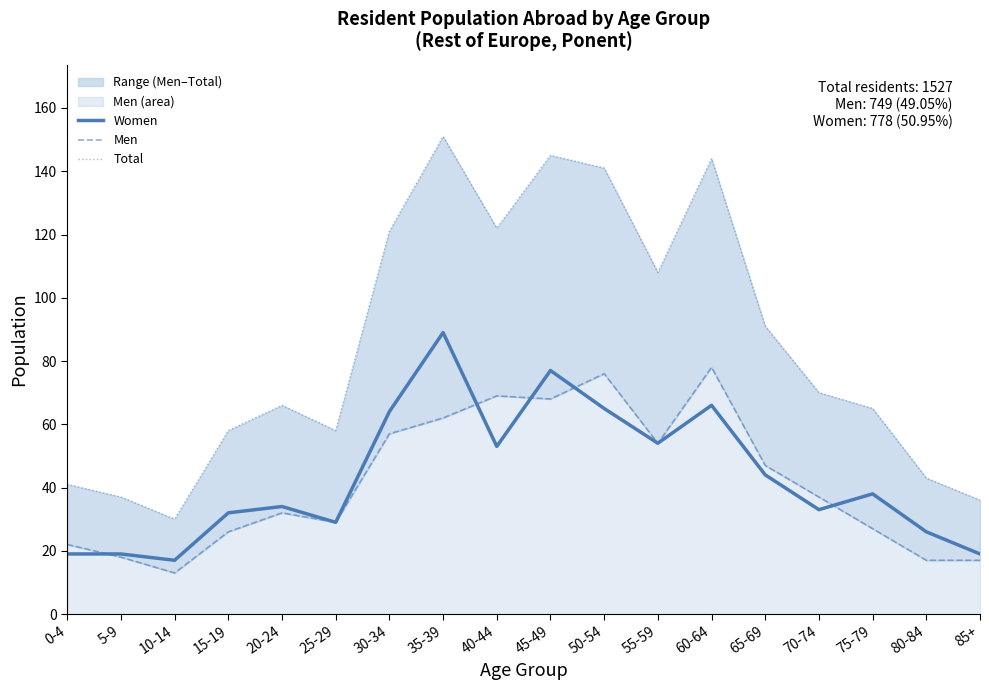

The Total series shows 43 at 80-84. True or false?

True